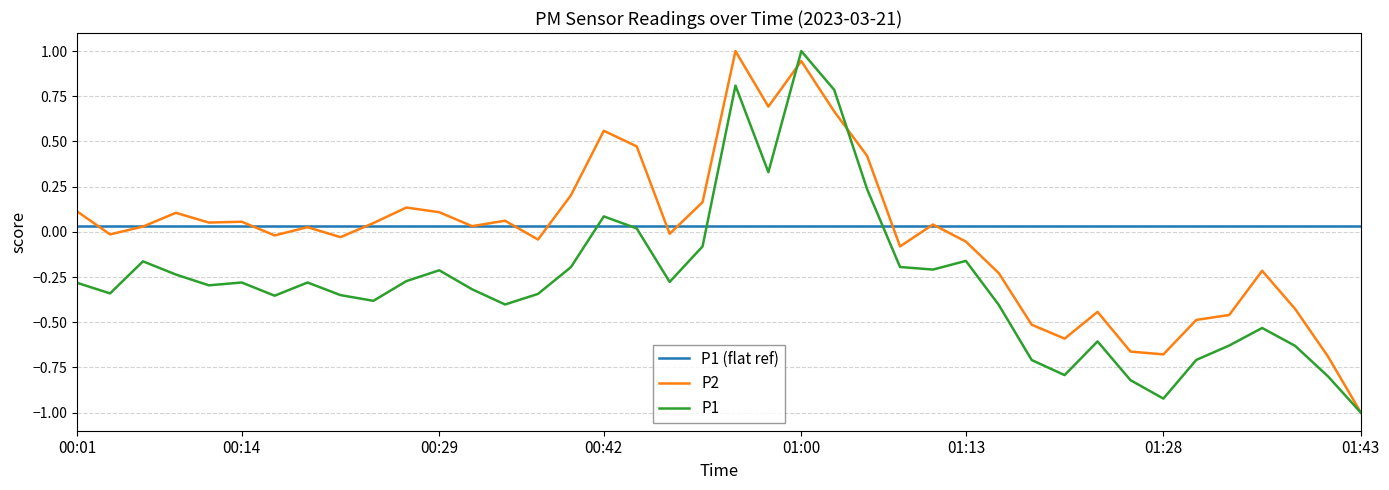

What is the difference between the maximum and minimum values in the P2 series?

2.0